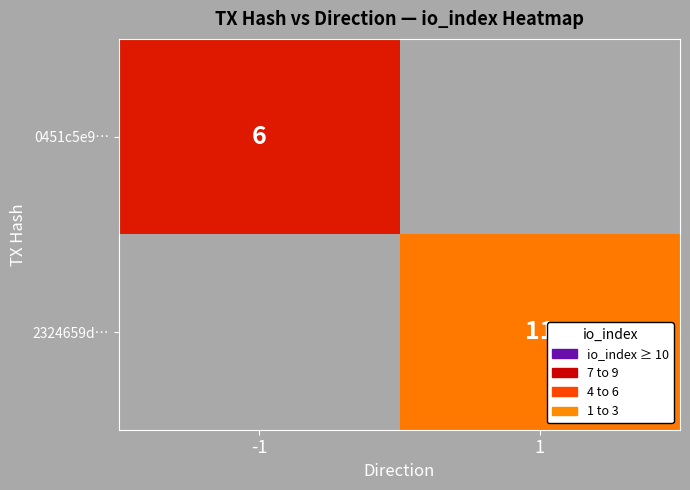

What is the greatest value displayed?

11.0